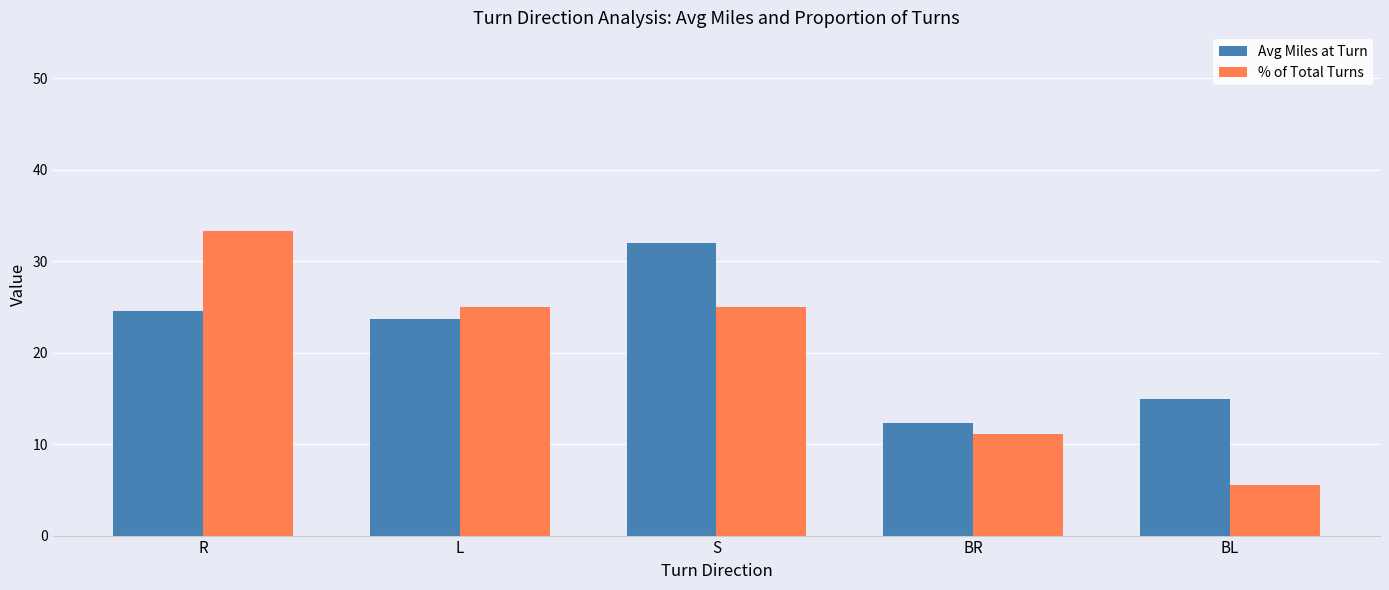

Which series has the largest total across all categories?

Avg Miles at Turn